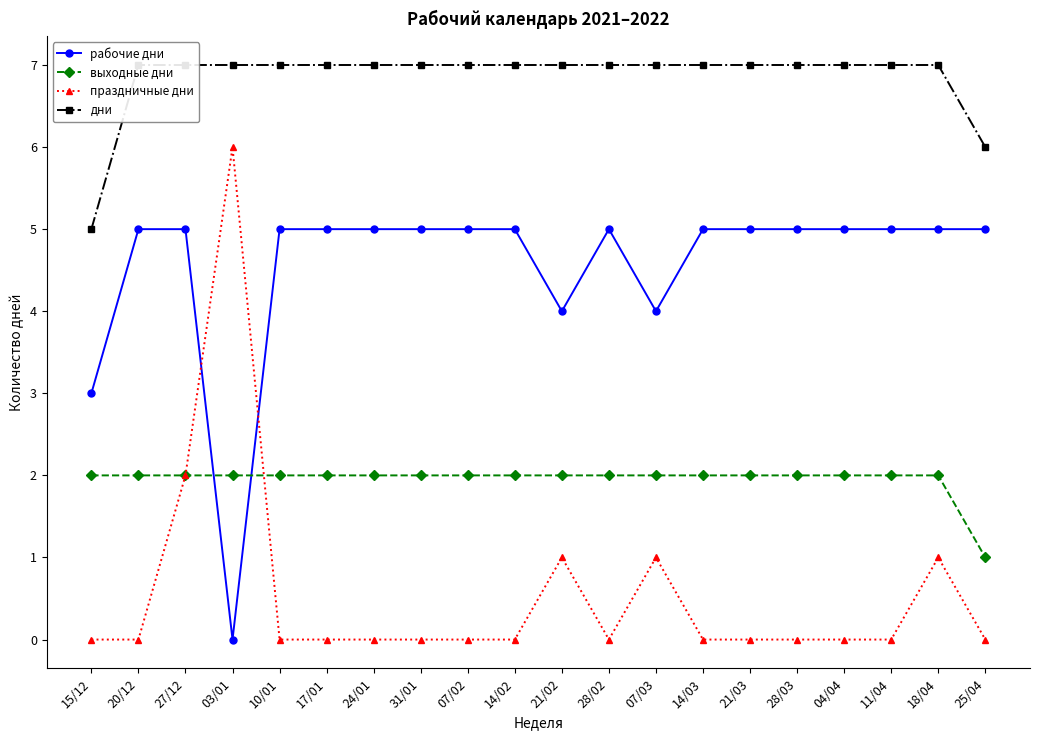

At which category is the sum across all series the highest?

27/12